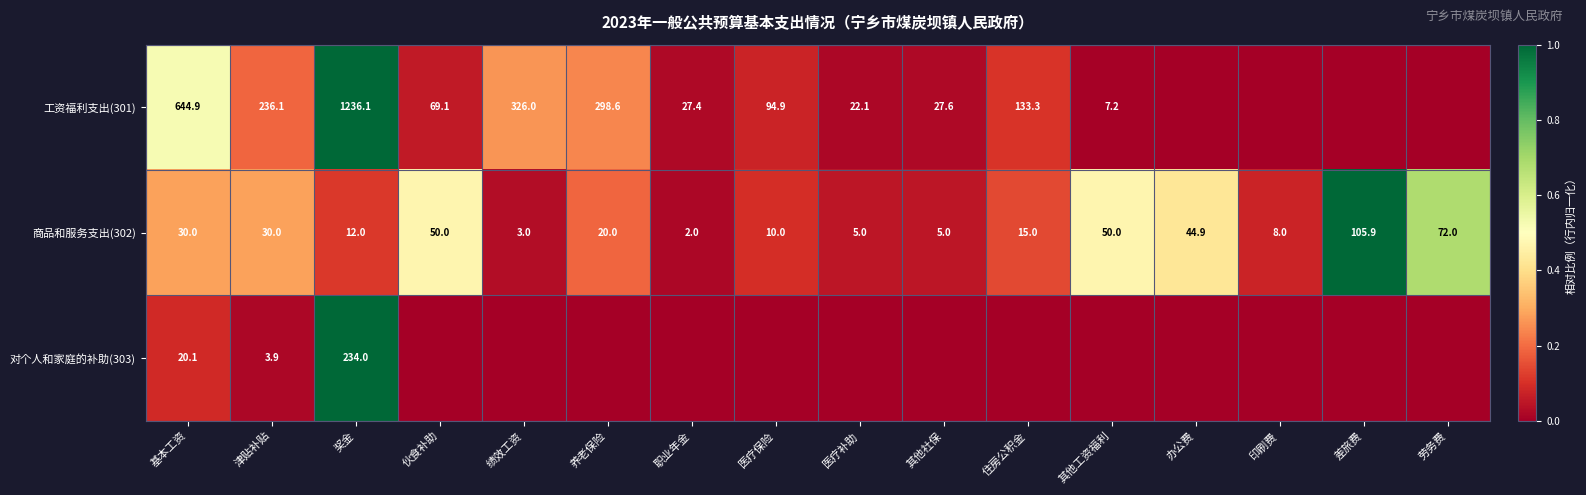

True or false: 商品和服务支出(302) has a value of 0.2 at 基本工资.

False